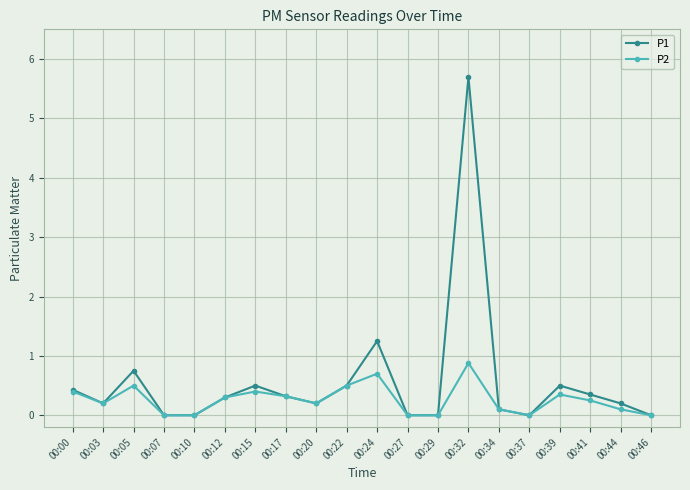

Which series has the largest range (max minus min)?

P1